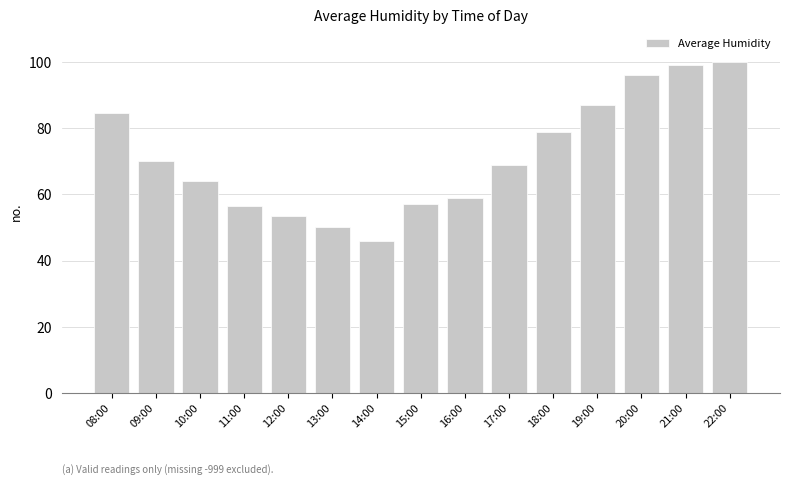

At which label does the data first exceed 69?

08:00